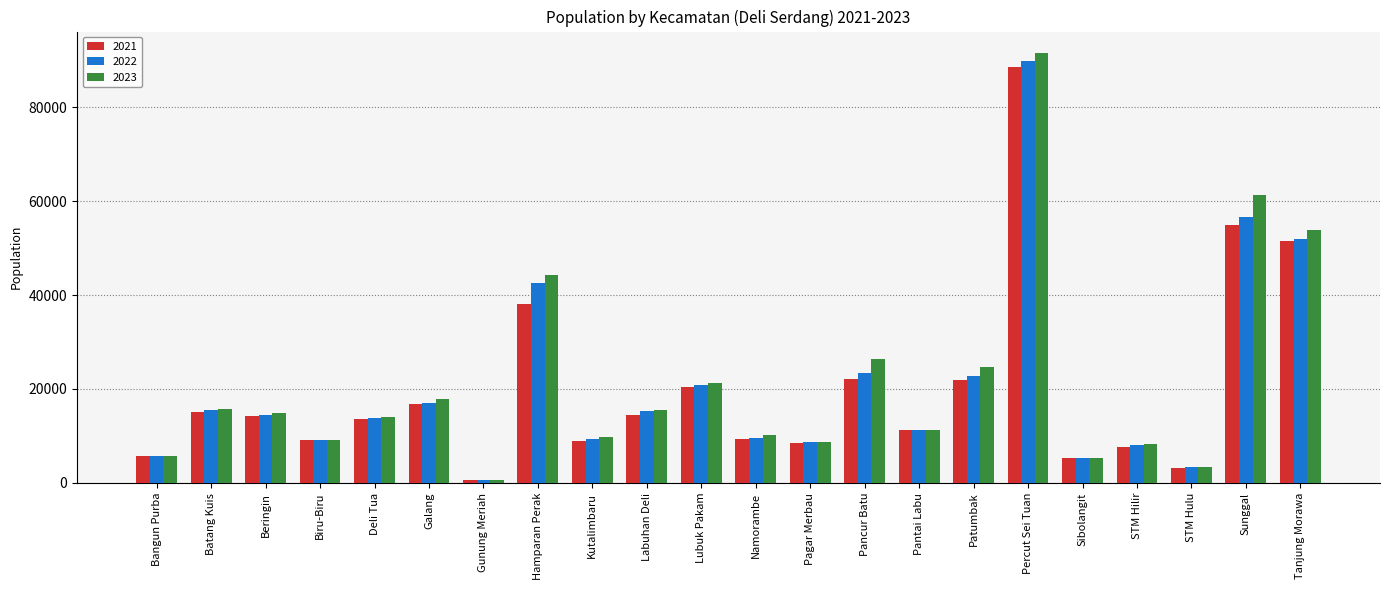

The 2021 series shows 14791 at Pagar Merbau. True or false?

False